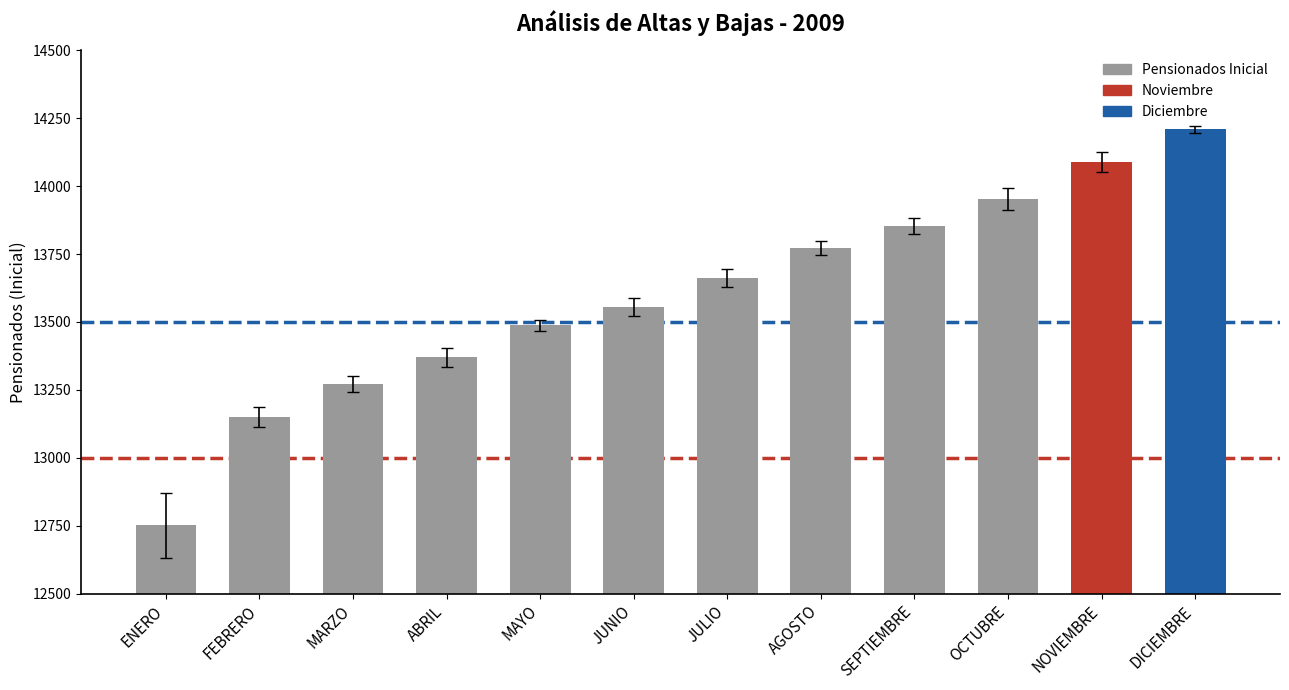

Approximately how many times larger is the value at NOVIEMBRE compared to JUNIO?

1.0